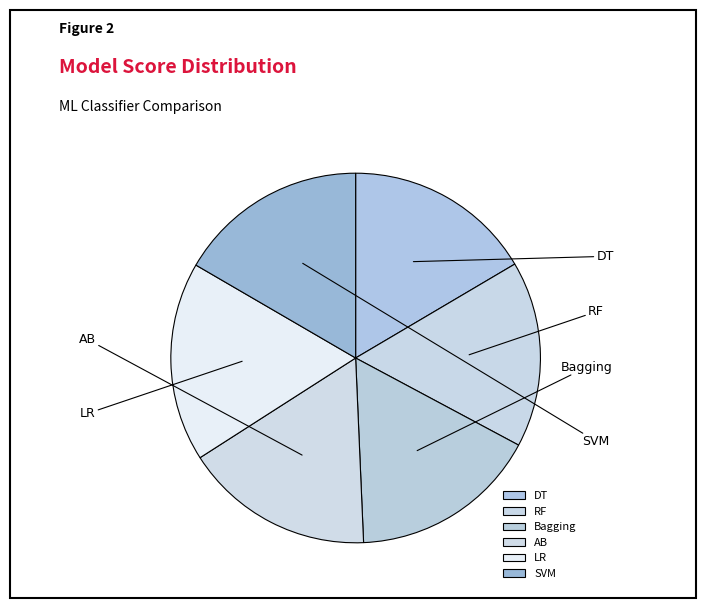

How many segments does this pie chart have?

6